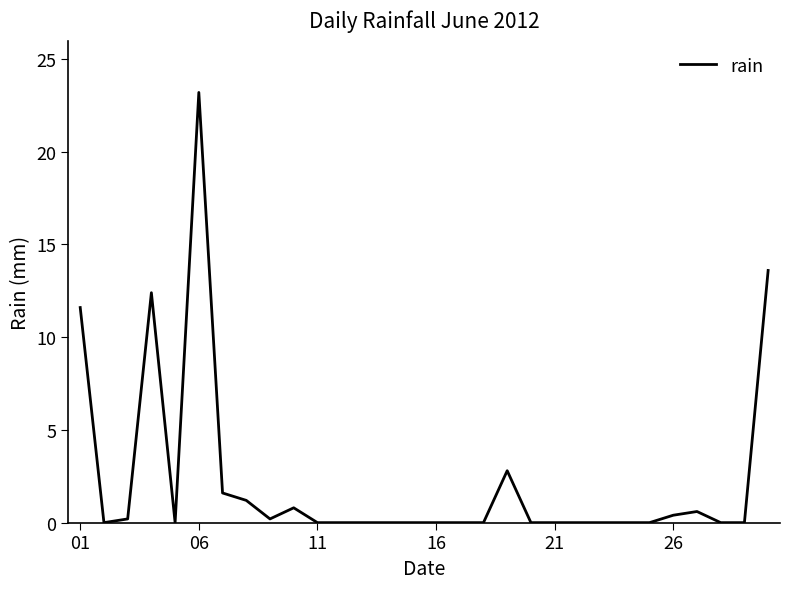

What is the difference between the maximum and minimum values?

23.2